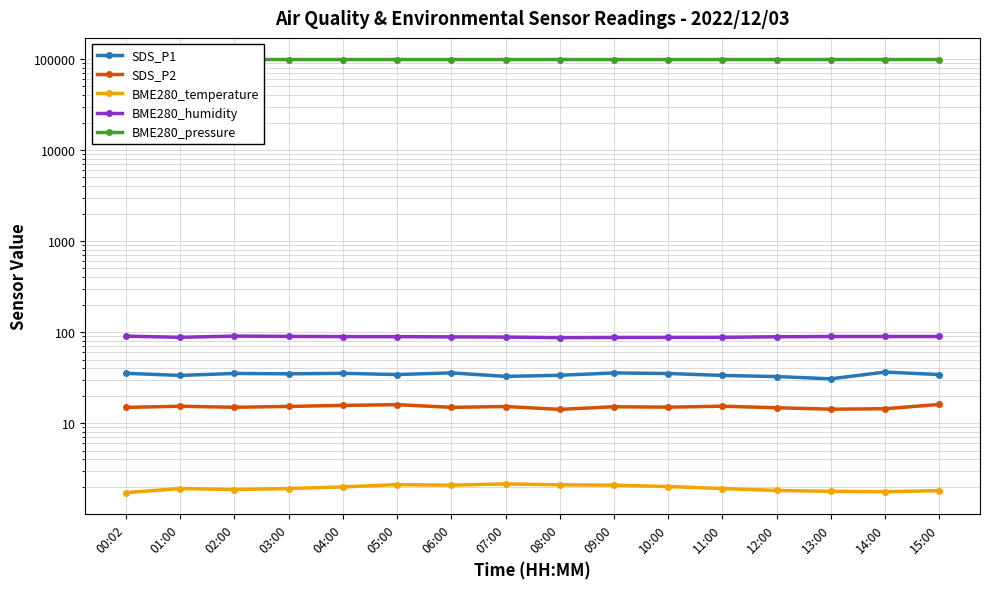

Read the BME280_temperature value at 04:00.

2.0